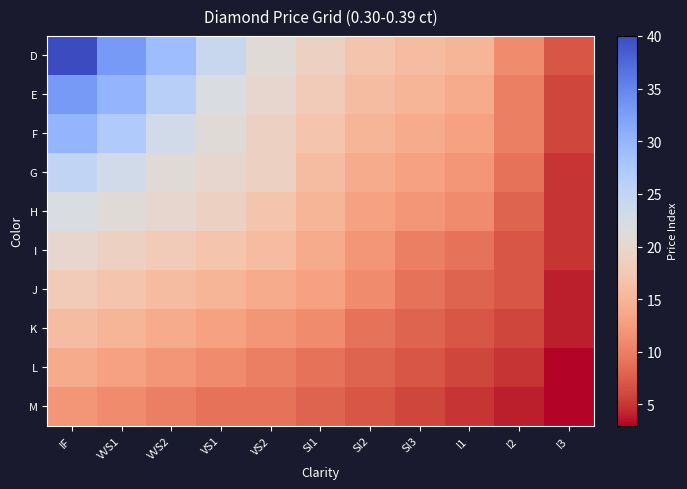

Reading right to left, what are all the values shown in this chart?

D: I3=7	I2=11	I1=15	SI3=16	SI2=17	SI1=19	VS2=21	VS1=24	VVS2=29	VVS1=33	IF=40
E: I3=6	I2=10	I1=14	SI3=15	SI2=16	SI1=18	VS2=20	VS1=22	VVS2=26	VVS1=30	IF=33
F: I3=6	I2=10	I1=13	SI3=14	SI2=15	SI1=17	VS2=19	VS1=21	VVS2=23	VVS1=27	IF=30
G: I3=5	I2=9	I1=12	SI3=13	SI2=14	SI1=16	VS2=19	VS1=20	VVS2=21	VVS1=23	IF=25
H: I3=5	I2=8	I1=11	SI3=12	SI2=13	SI1=15	VS2=17	VS1=19	VVS2=20	VVS1=21	IF=22
I: I3=5	I2=7	I1=9	SI3=10	SI2=12	SI1=14	VS2=16	VS1=17	VVS2=18	VVS1=19	IF=20
J: I3=4	I2=7	I1=8	SI3=9	SI2=11	SI1=13	VS2=14	VS1=15	VVS2=16	VVS1=17	IF=18
K: I3=4	I2=6	I1=7	SI3=8	SI2=9	SI1=11	VS2=12	VS1=13	VVS2=14	VVS1=15	IF=16
L: I3=3	I2=5	I1=6	SI3=7	SI2=8	SI1=9	VS2=10	VS1=11	VVS2=12	VVS1=13	IF=14
M: I3=3	I2=4	I1=5	SI3=6	SI2=7	SI1=8	VS2=9	VS1=9	VVS2=10	VVS1=11	IF=12